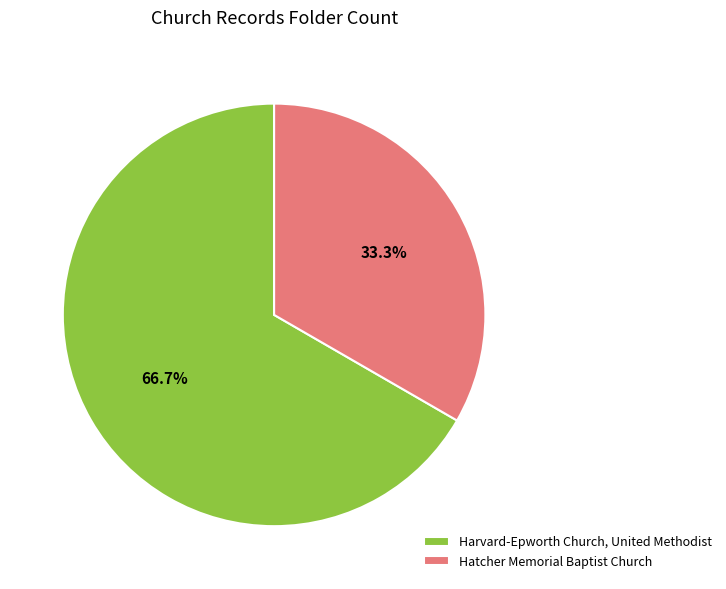

Does Hatcher Memorial Baptist Church represent more than half of the total?

No